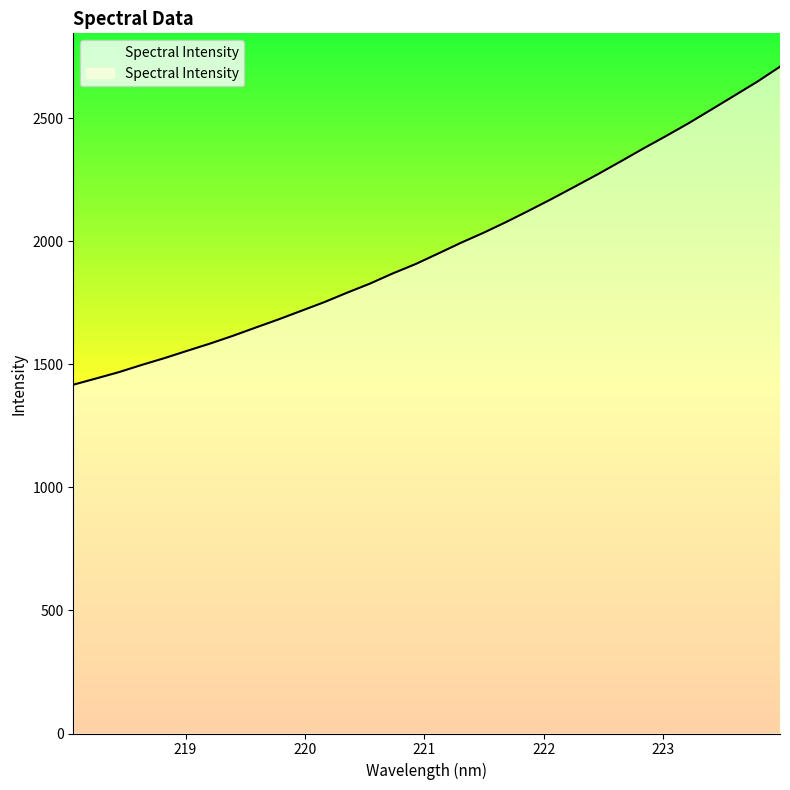

What is the difference between the values at 218.2508 and 218.0596?

25.3